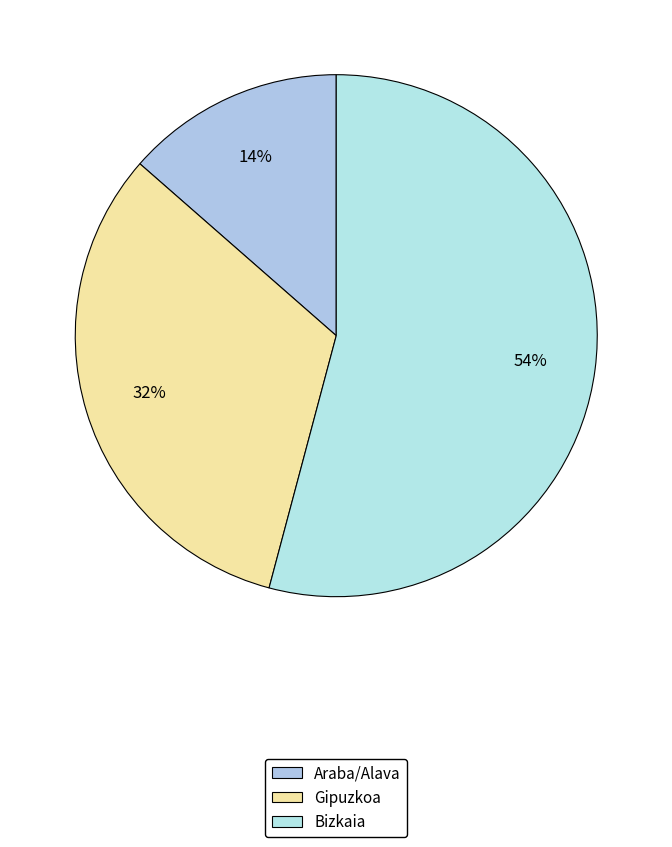

Which has a higher value, Araba/Alava or Bizkaia?

Bizkaia